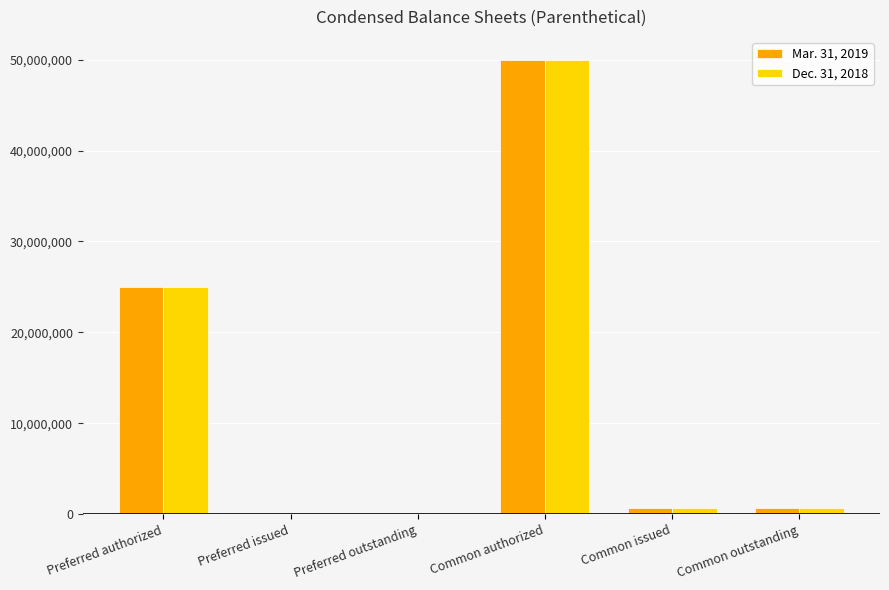

Is it true that Dec. 31, 2018 equals 0 at Preferred issued?

True